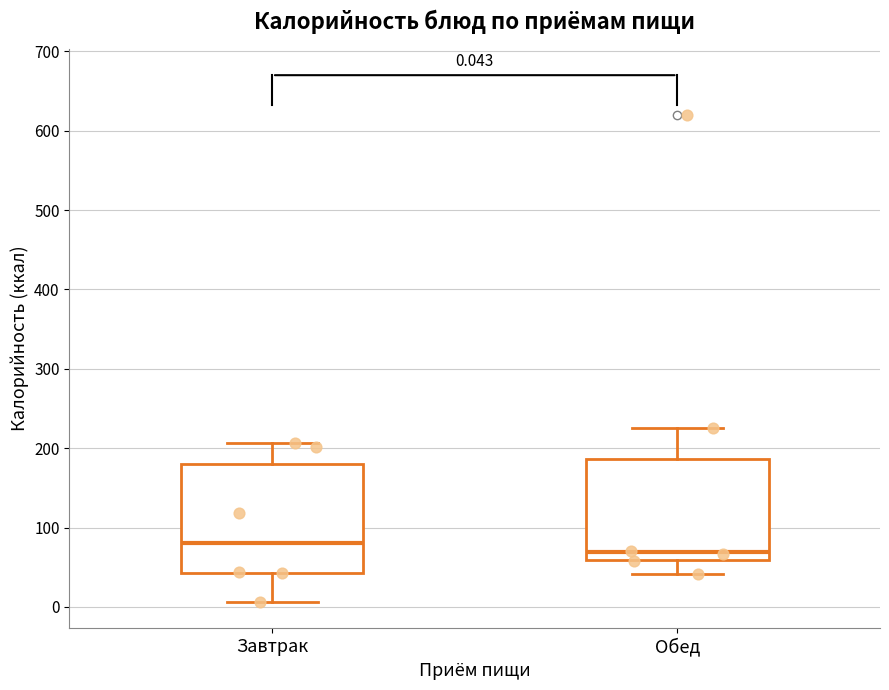

Comparing the boxes themselves (not the whiskers), which one is the tallest?

Завтрак